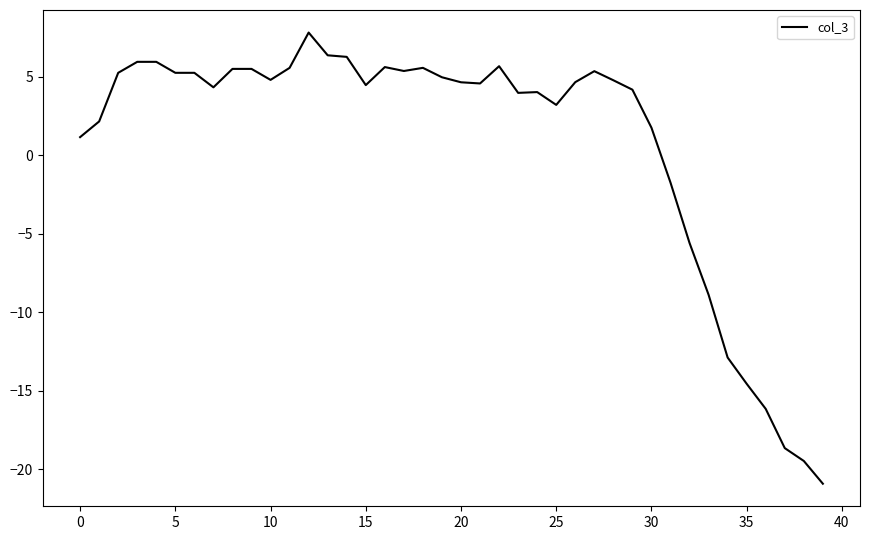

Is this an area chart (filled region under the line)?

No